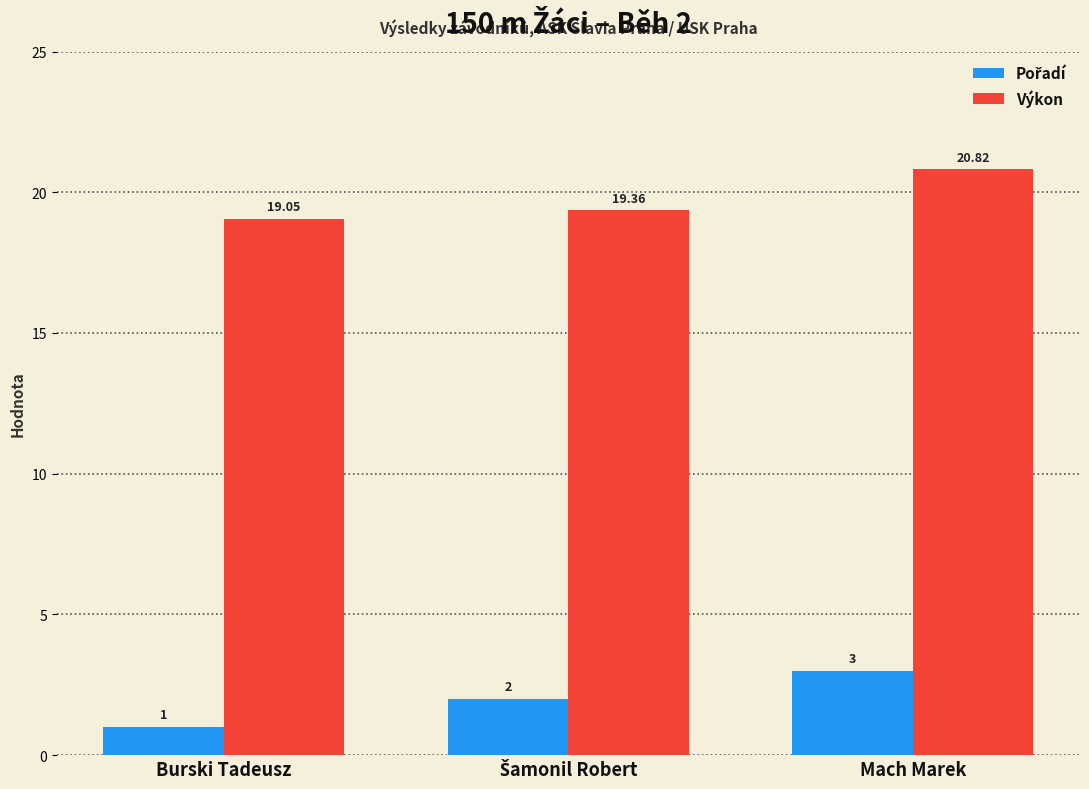

At which category is the sum across all series the highest?

Mach Marek